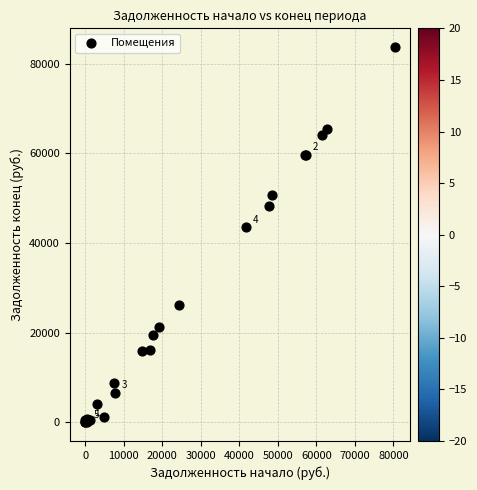

What Y value in the scatter plot is closest to 41836?

43439.1